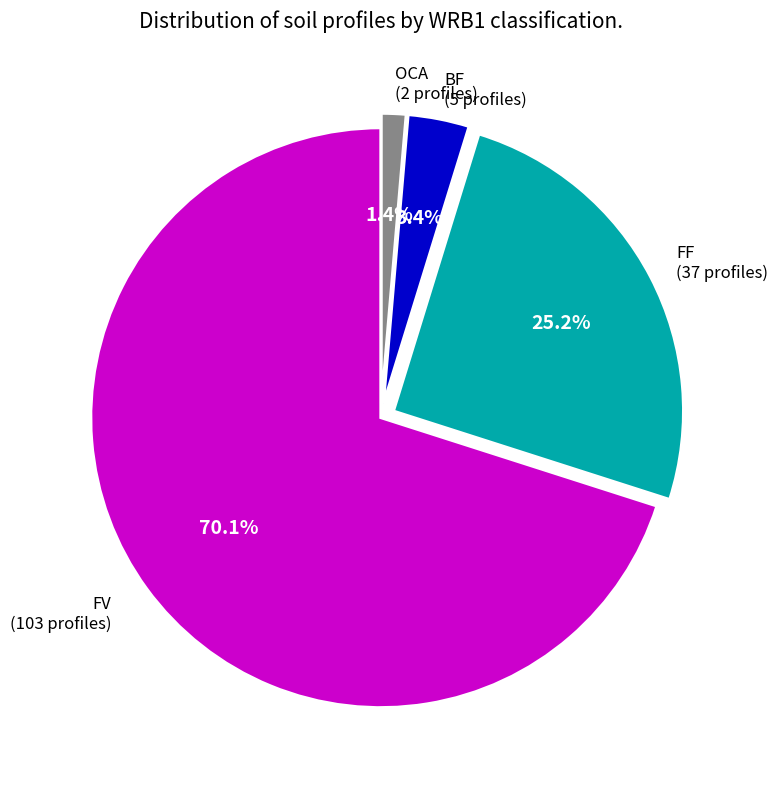

Is there any slice that represents more than half of the pie?

Yes